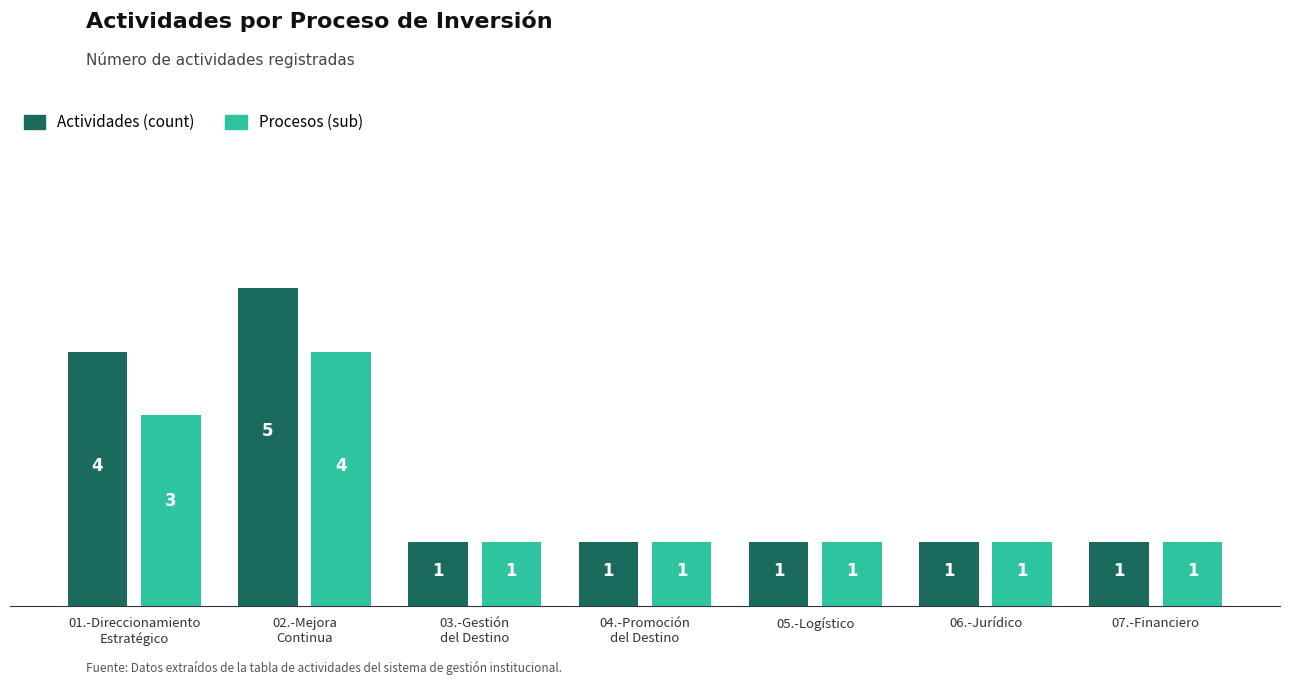

What is the total value across all series at 03.-Gestión
del Destino?

2